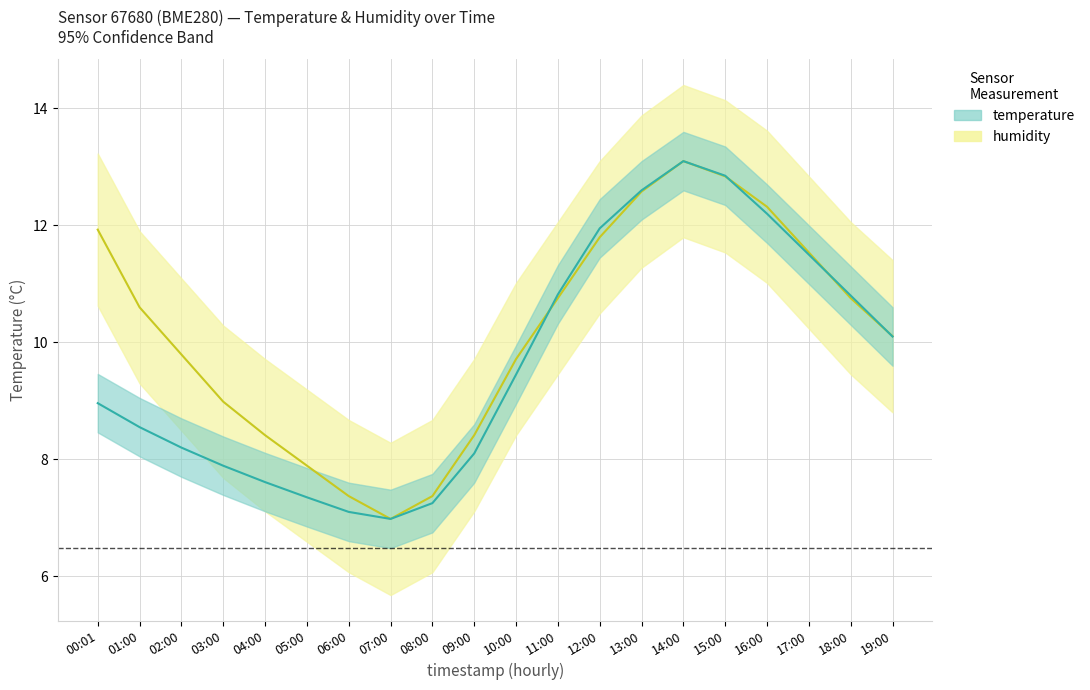

Where does the temperature series first go above 9?

10:00